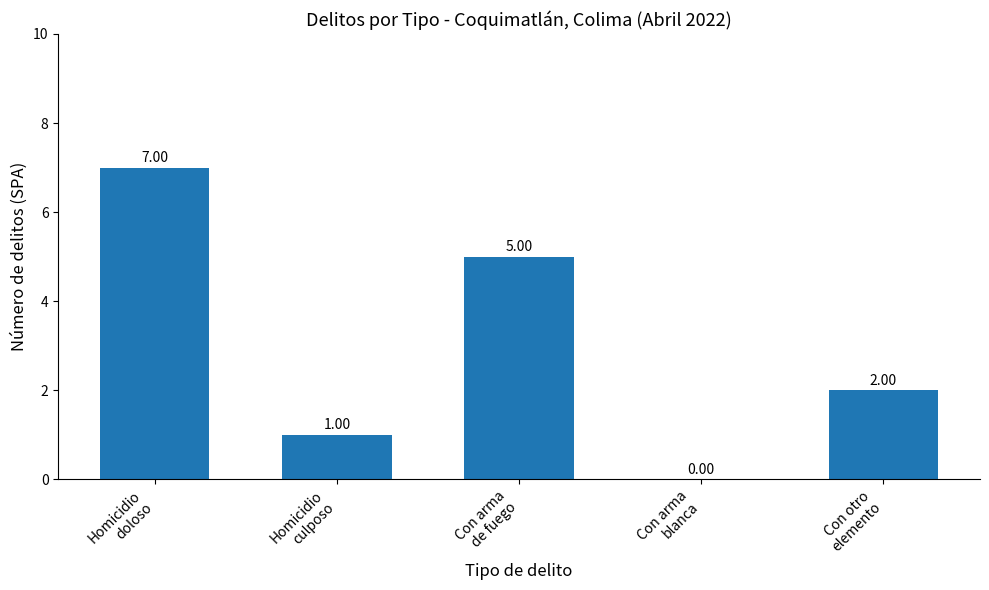

What is the maximum value shown in the chart?

7